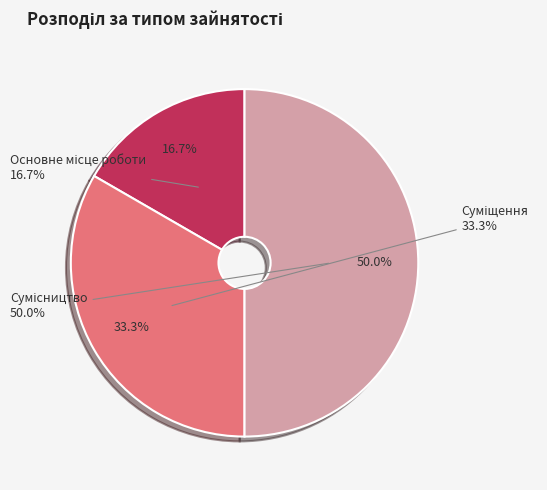

Rank the categories by value from highest to lowest.

Сумісництво, Суміщення, Основне місце роботи